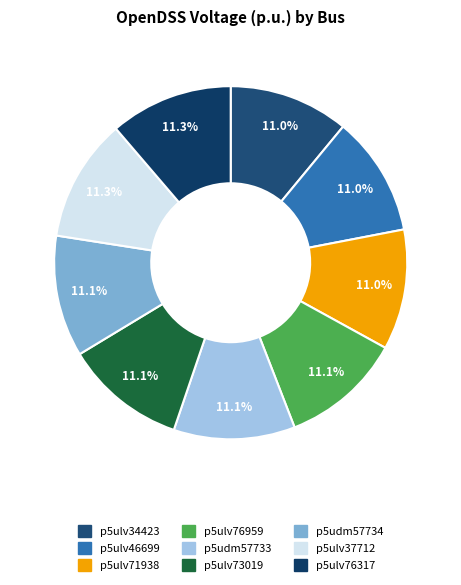

To the nearest percent, what is the average slice percentage?

11%